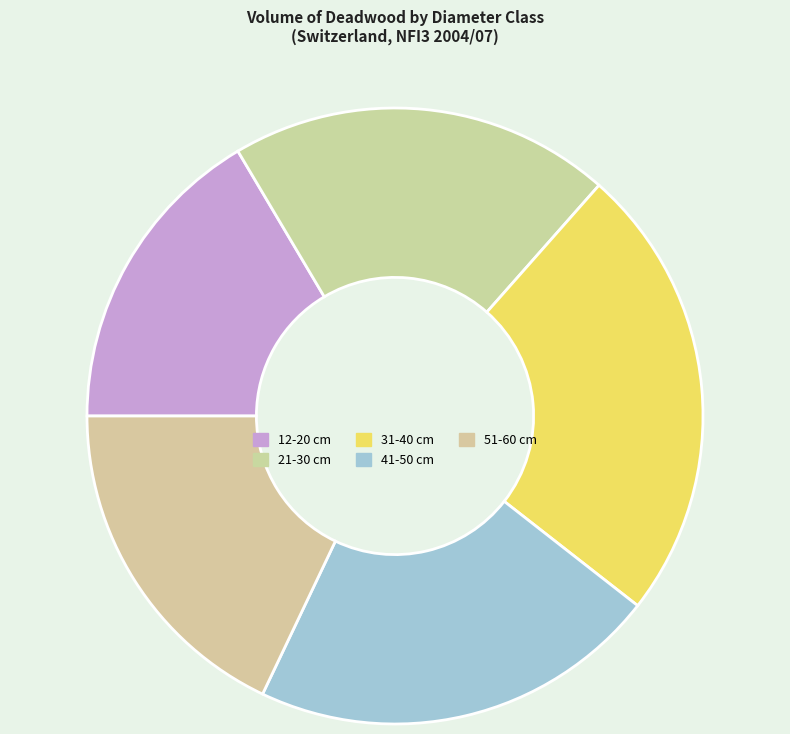

How many segments does this pie chart have?

5